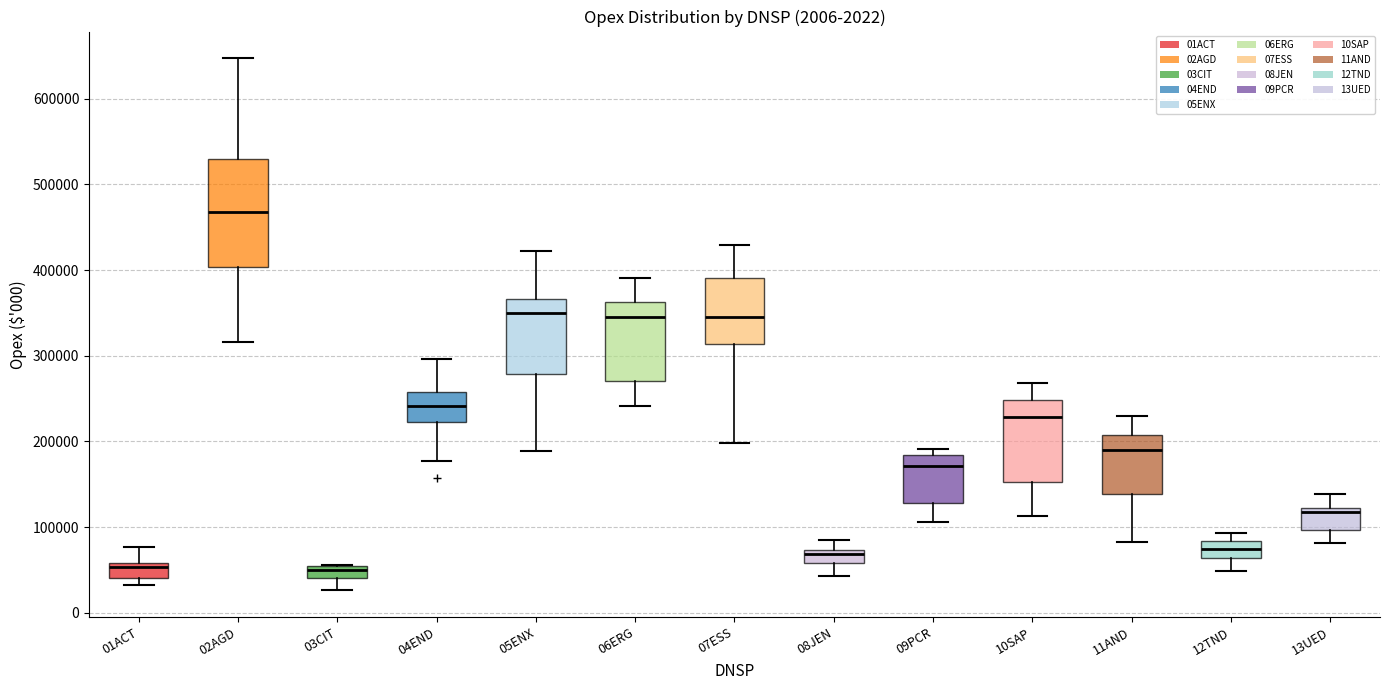

Which box has the highest median line?

02AGD